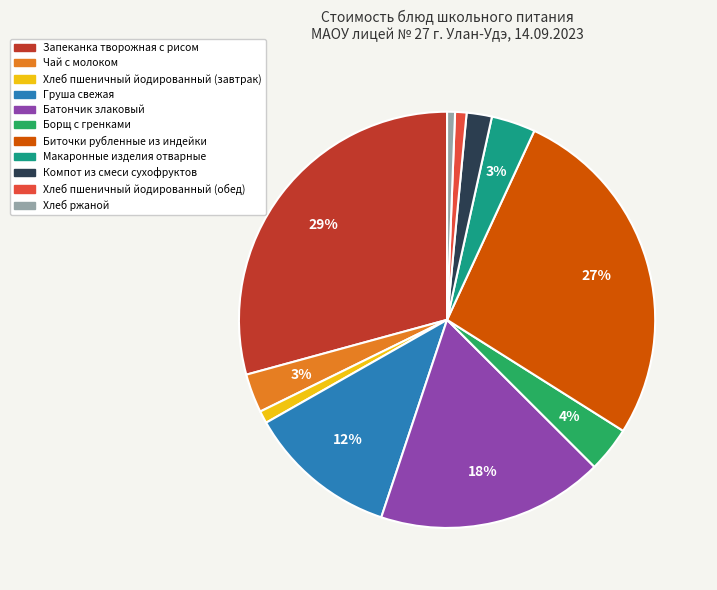

What is the largest slice in the pie chart?

Запеканка творожная с рисом